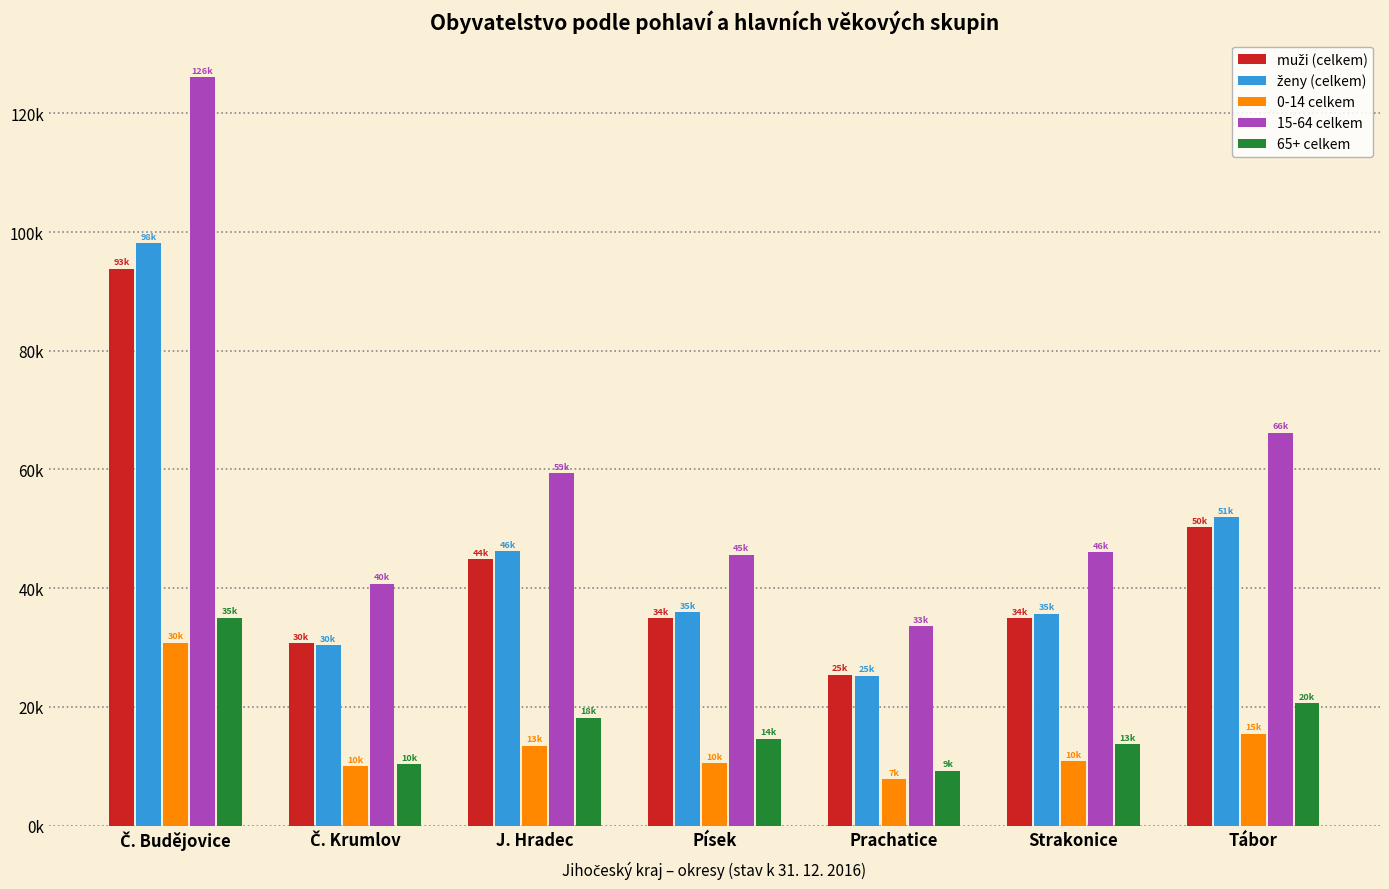

Reading left to right, extract all data points from this chart.

muži (celkem): Č. Budějovice=93830	Č. Krumlov=30773	J. Hradec=44896	Písek=34902	Prachatice=25406	Strakonice=34996	Tábor=50310
ženy (celkem): Č. Budějovice=98115	Č. Krumlov=30382	J. Hradec=46229	Písek=35968	Prachatice=25289	Strakonice=35701	Tábor=51985
0-14 celkem: Č. Budějovice=30827	Č. Krumlov=10053	J. Hradec=13499	Písek=10570	Prachatice=7829	Strakonice=10861	Tábor=15473
15-64 celkem: Č. Budějovice=126088	Č. Krumlov=40754	J. Hradec=59420	Písek=45645	Prachatice=33617	Strakonice=46104	Tábor=66213
65+ celkem: Č. Budějovice=35030	Č. Krumlov=10348	J. Hradec=18206	Písek=14655	Prachatice=9249	Strakonice=13732	Tábor=20609